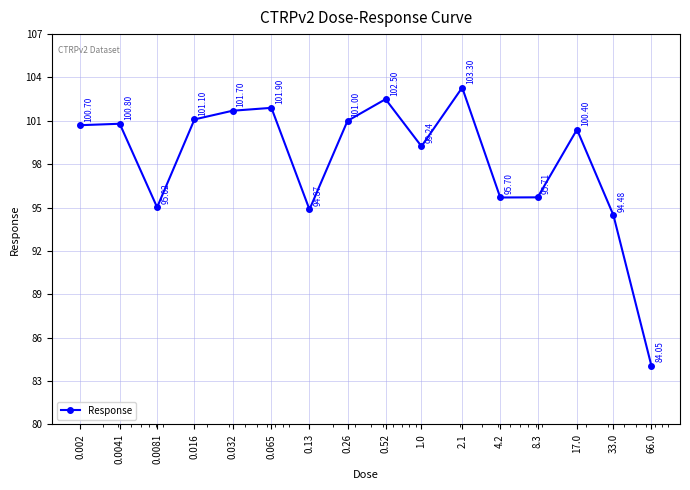

What is the difference between the maximum and second lowest values?

8.8